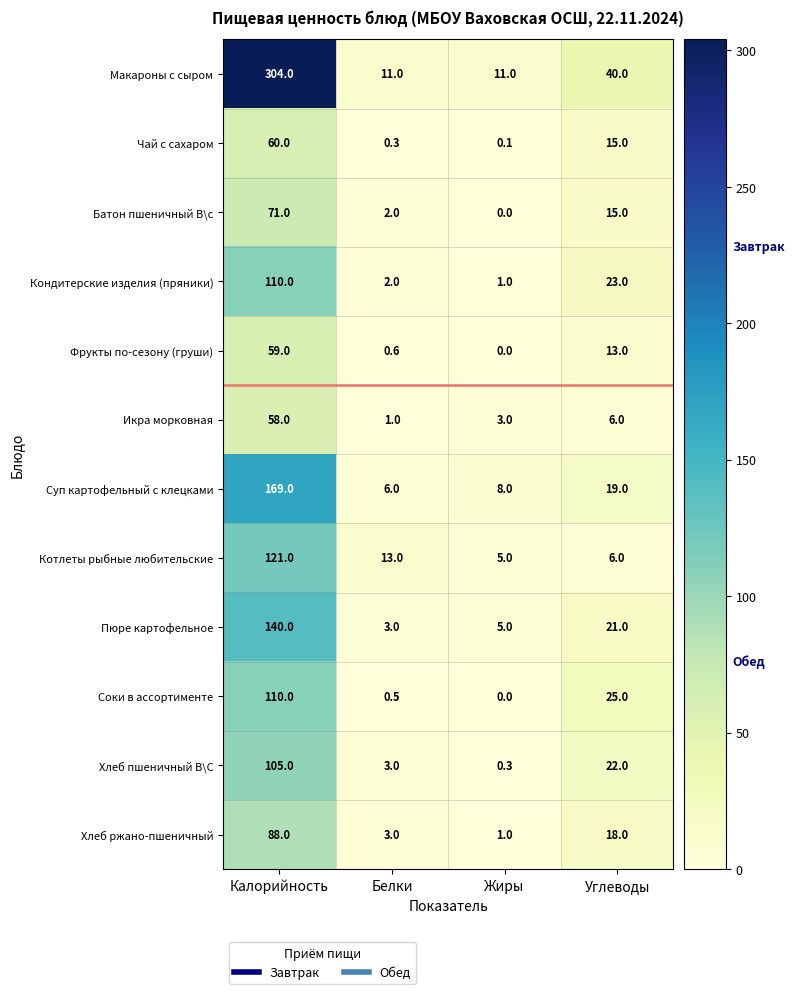

Rank the categories by Хлеб пшеничный В\С value from lowest to highest.

Жиры, Белки, Углеводы, Калорийность